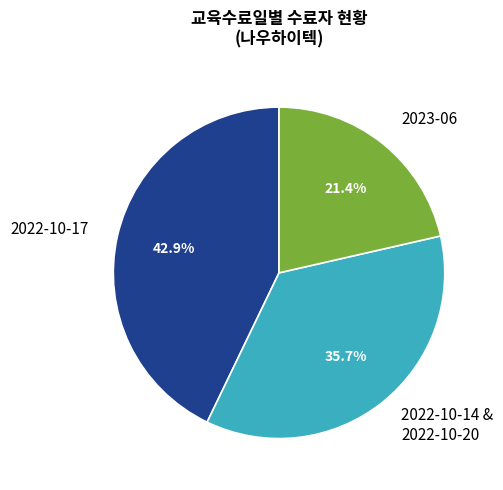

What percentage is NOT represented by 2022-10-17?

57.1%